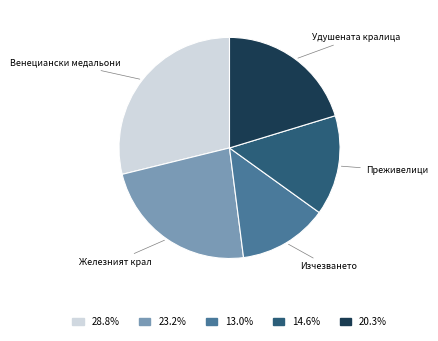

How many slices are in this pie chart?

5